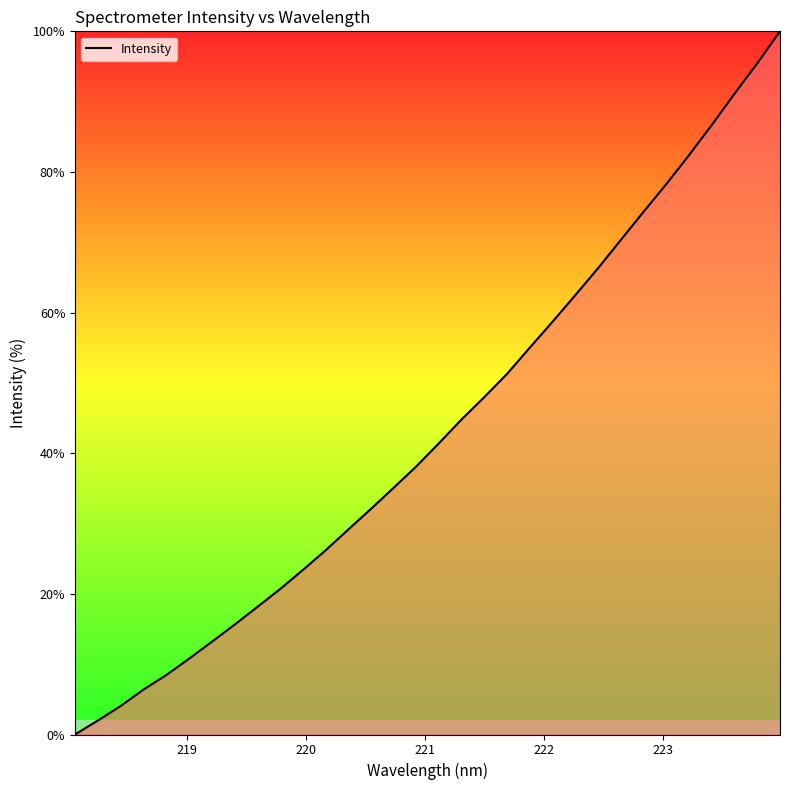

Reading right to left, list all the values displayed in this chart.

100.0	95.4	91.1	86.7	82.4	78.3	74.4	70.4	66.3	62.5	58.7	55.1	51.3	48.0	44.8	41.4	38.1	35.1	32.1	29.1	26.2	23.4	20.7	18.1	15.6	13.2	10.8	8.4	6.4	4.0	2.0	0.0